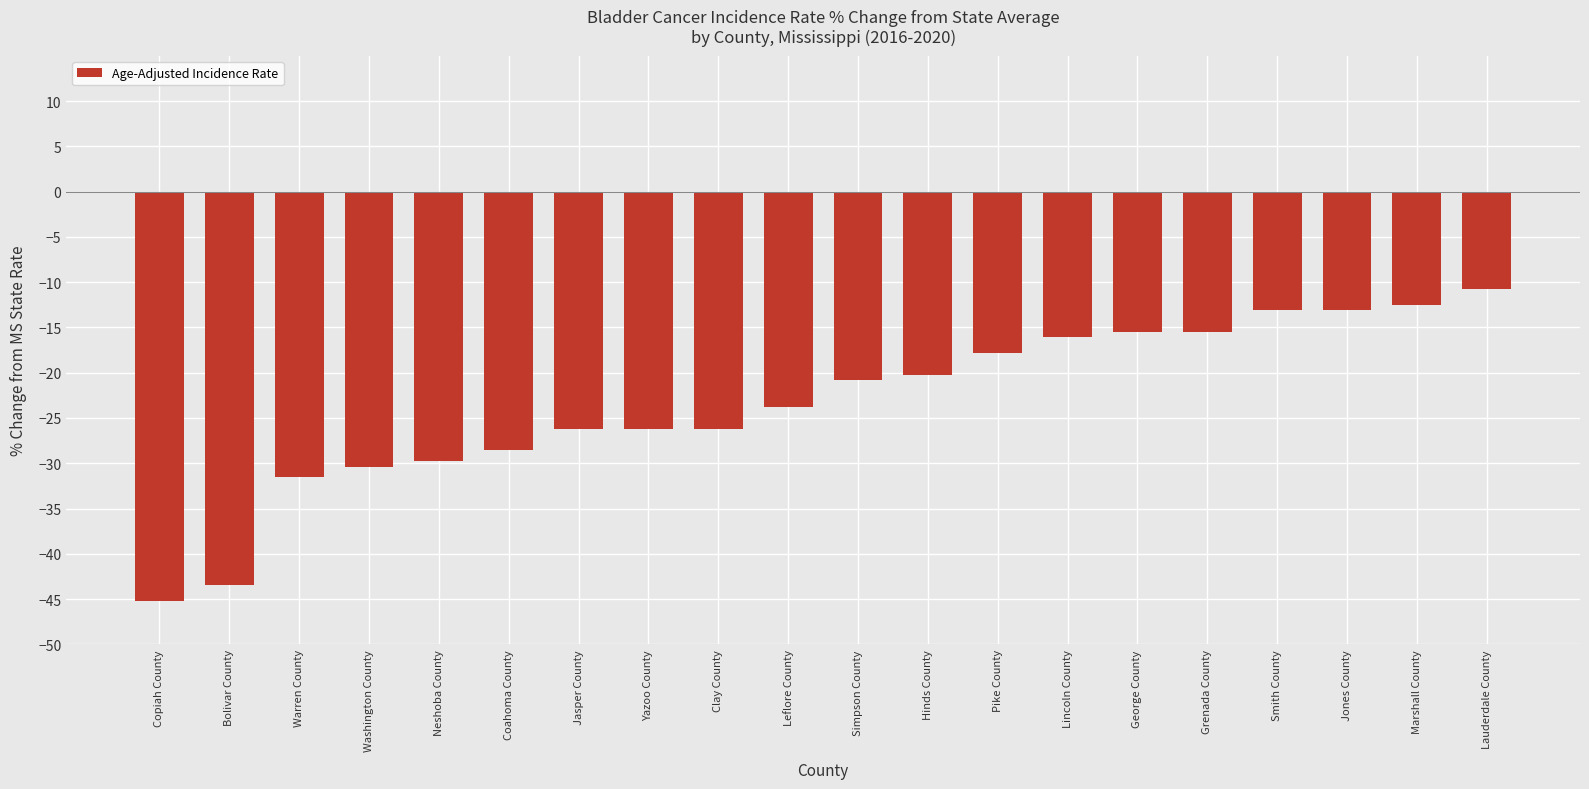

What is the value of the 15th bar from the left?

-15.5